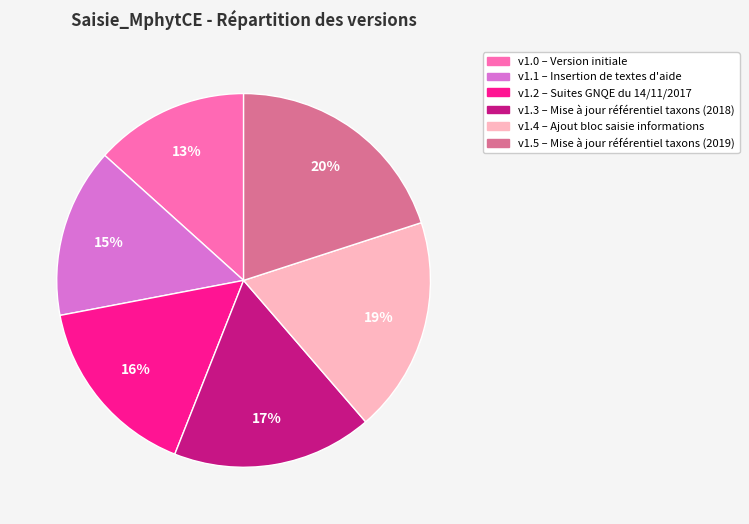

To the nearest percent, what is the average slice percentage?

17%